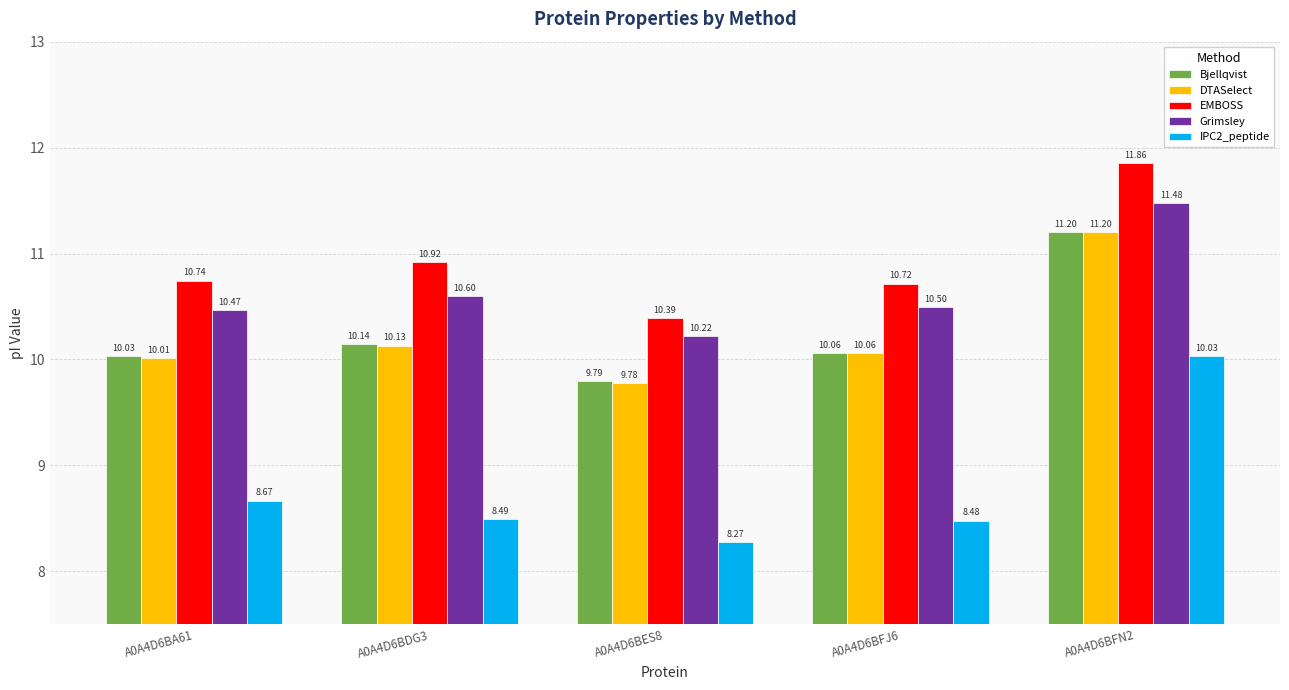

What is the value of the Bjellqvist bar at the 4th from the left?

10.1